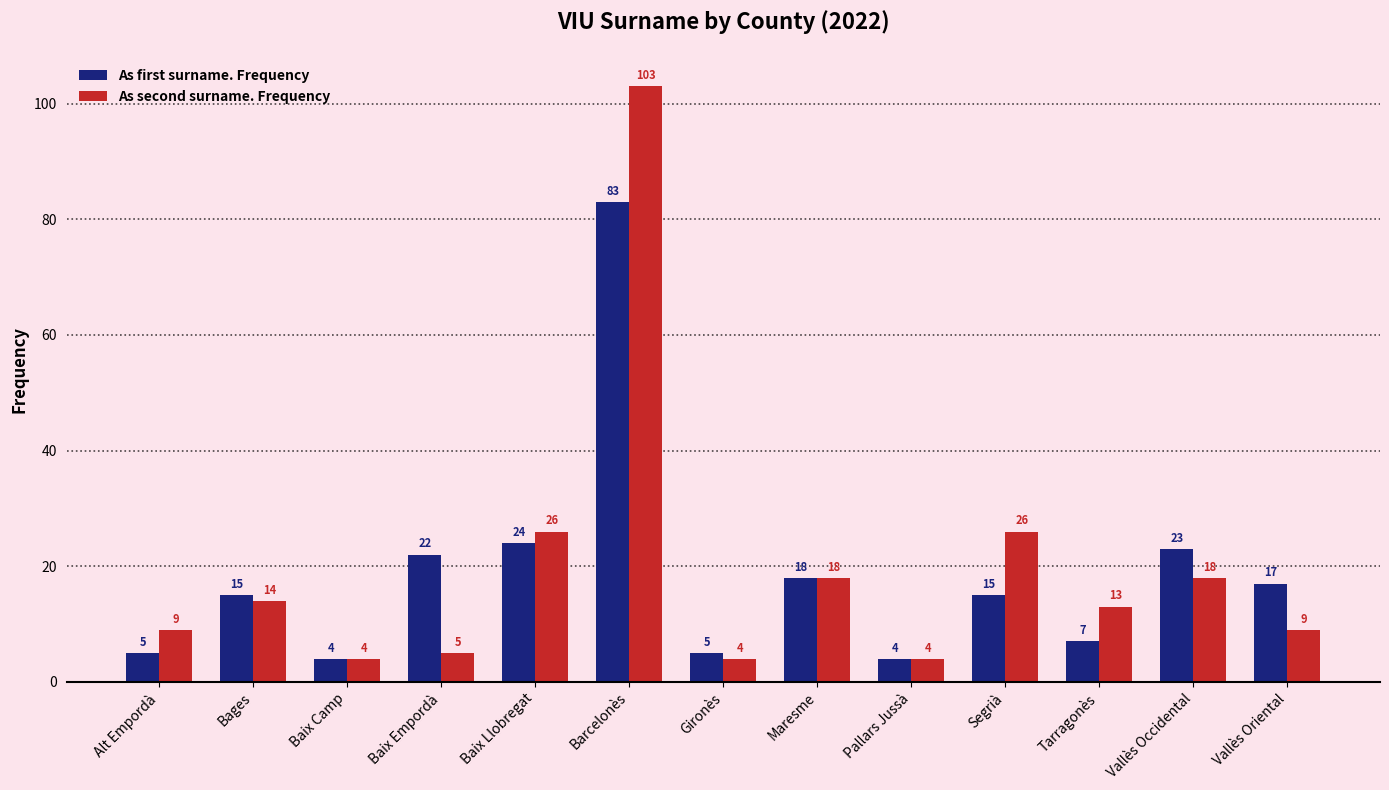

How many groups of bars are there?

13